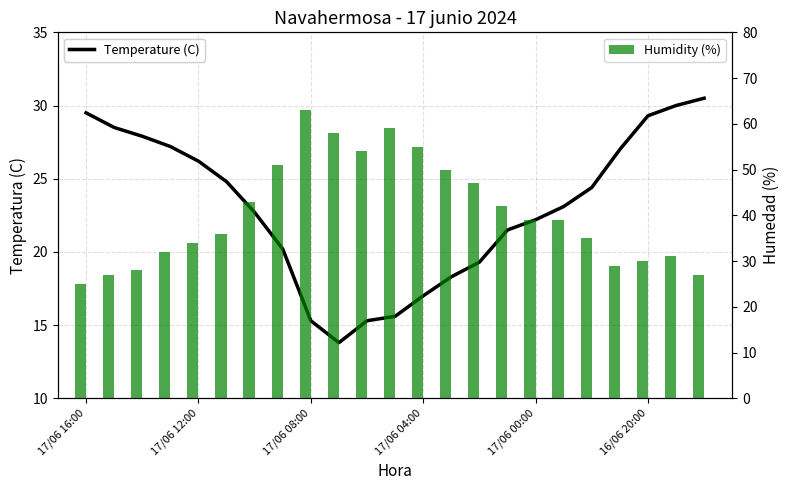

Which category has the highest value across all series?

17/06 08:00